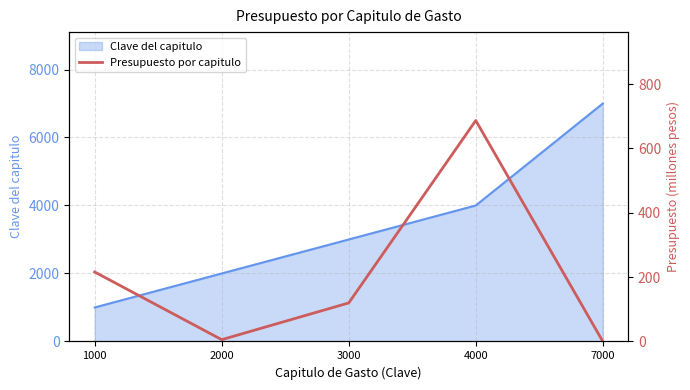

List the labels in order of value, largest first.

4000, 1000, 3000, 2000, 7000